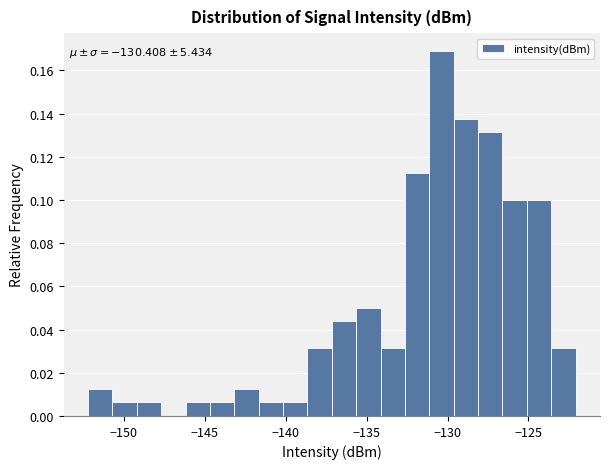

Read against the x-axis, roughly where is the centre of the tallest bar?

-130.5